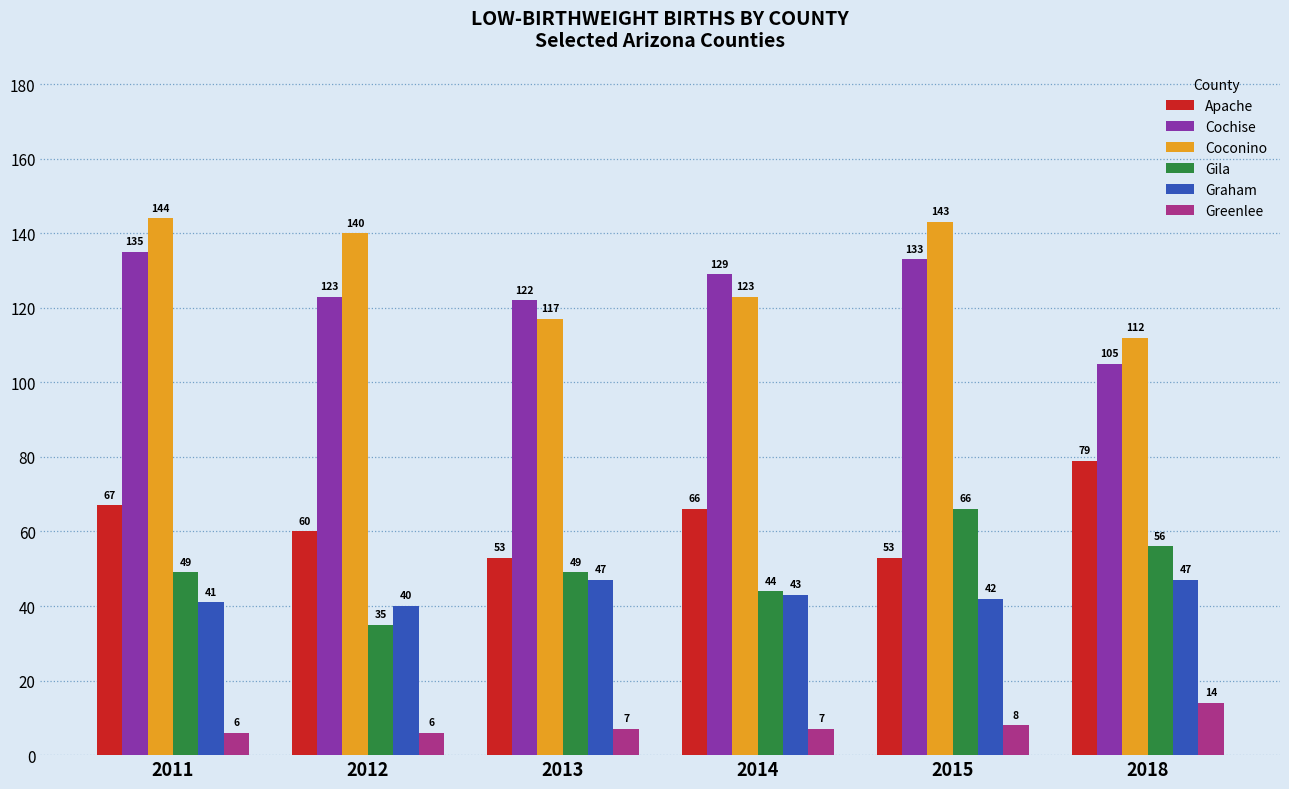

Which series has the largest range (max minus min)?

Coconino